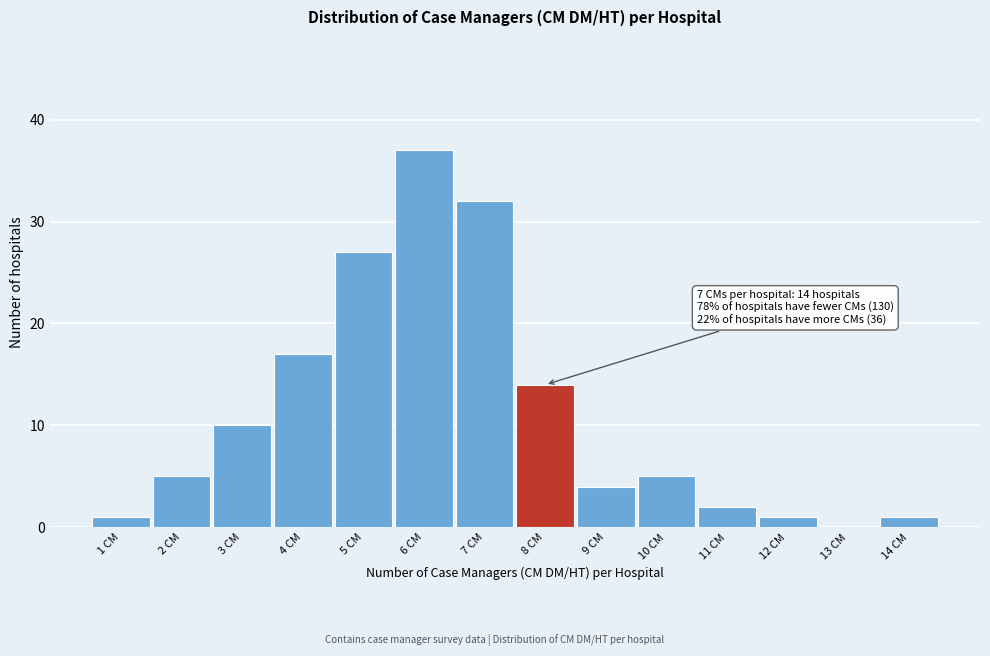

Reading left to right, extract all data points from this chart.

1 CM=1	2 CM=5	3 CM=10	4 CM=17	5 CM=27	6 CM=37	7 CM=32	8 CM=14	9 CM=4	10 CM=5	11 CM=2	12 CM=1	13 CM=0	14 CM=1